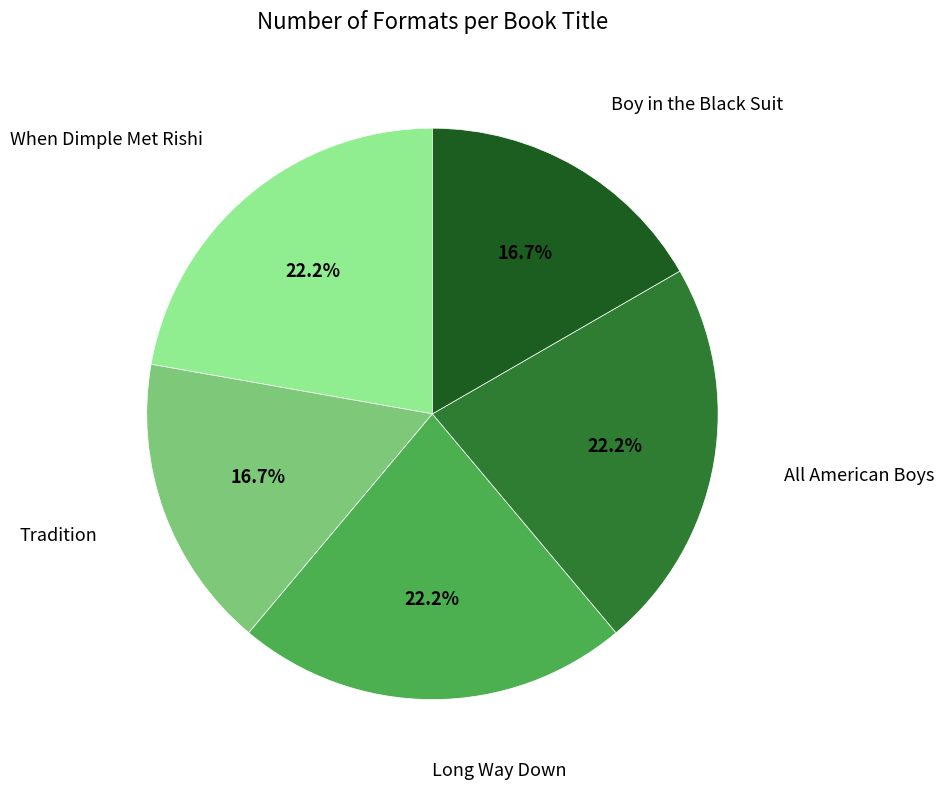

Does any single category account for the majority?

No